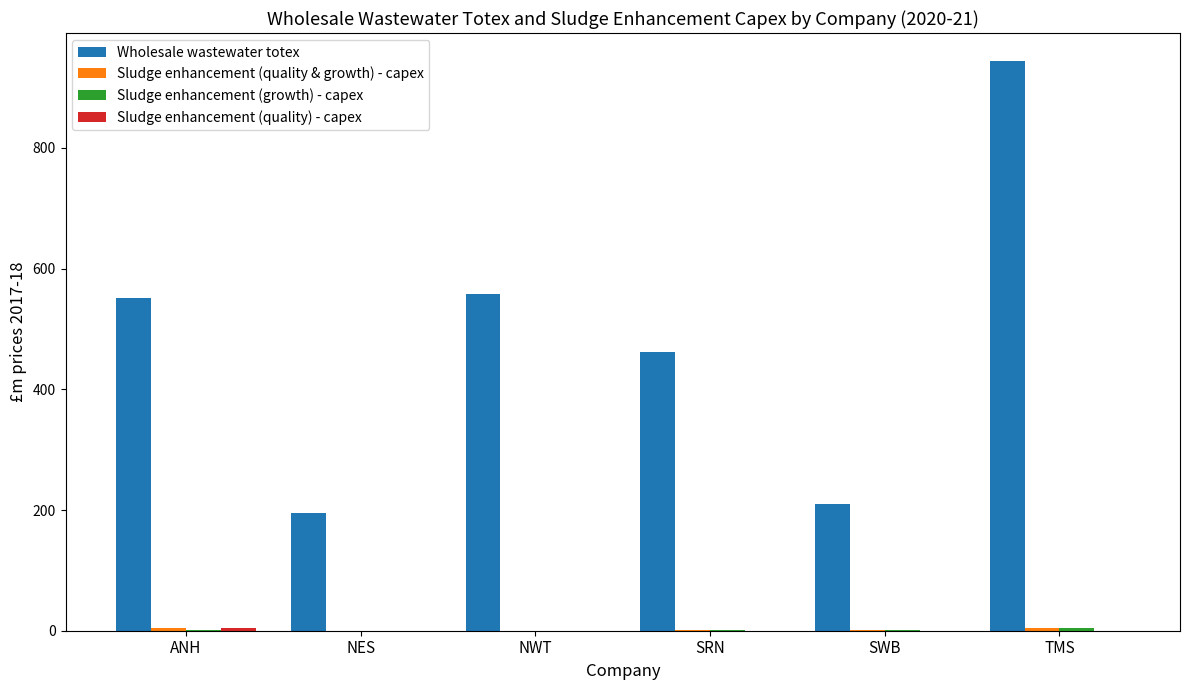

True or false: Wholesale wastewater totex has a value of 194.7 at NES.

True